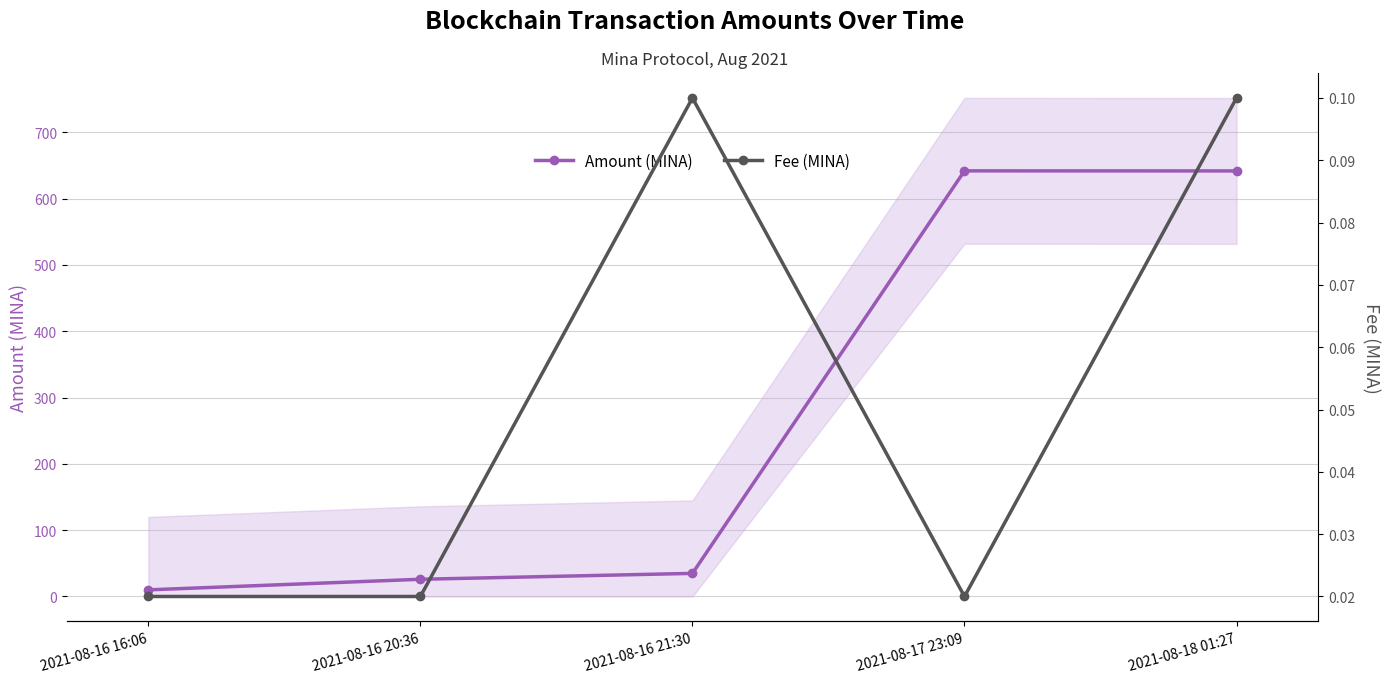

True or false: Fee (MINA) has a value of 0.1 at 2021-08-18 01:27.

False